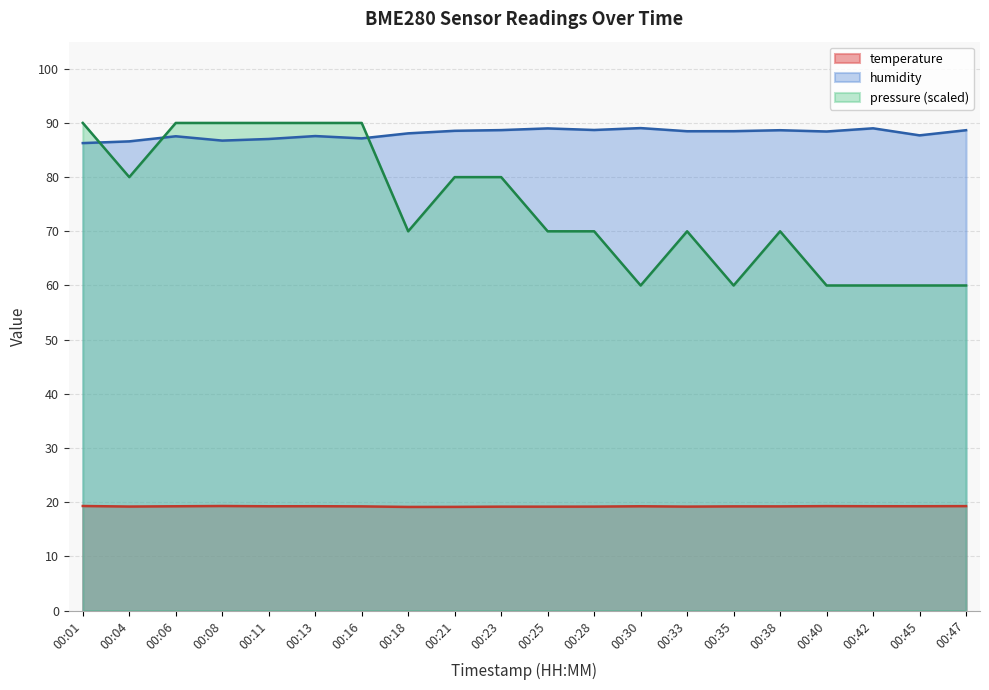

List the series in order of their peak value, lowest first.

temperature, humidity, pressure (scaled)